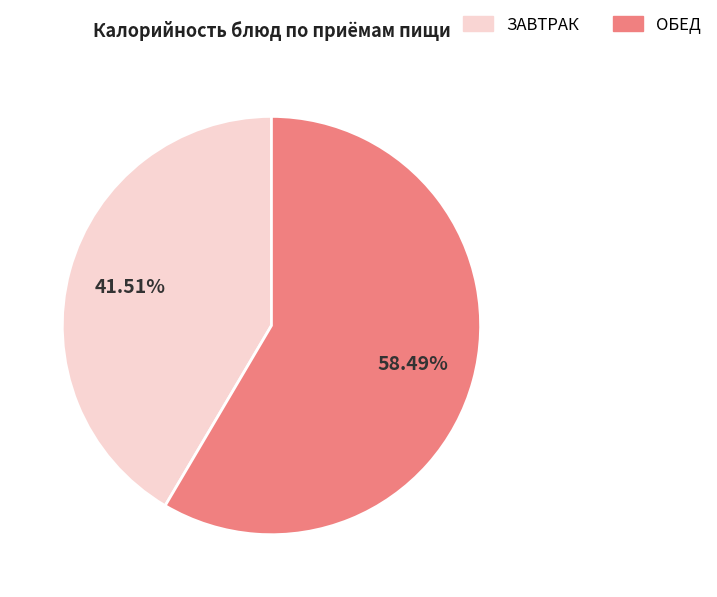

Is there a majority slice in this chart?

Yes